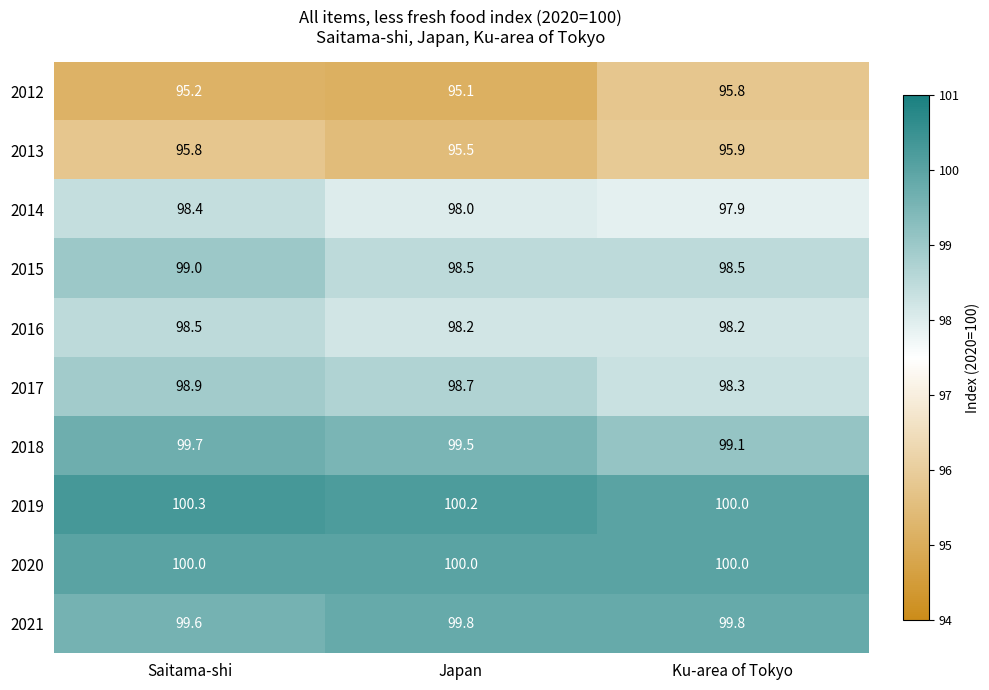

How many 2016 values are between 98 and 99?

3